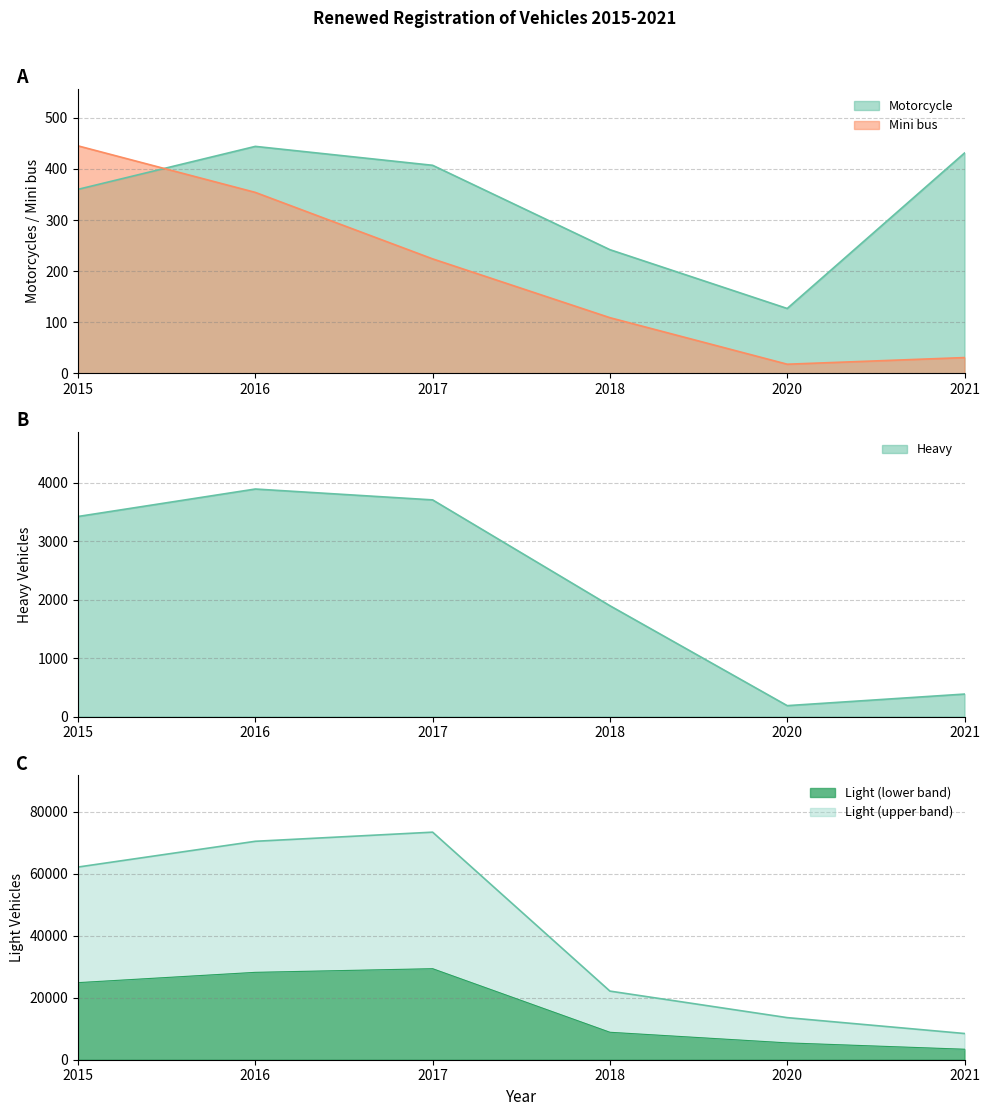

At which category is the sum across all series the highest?

2017